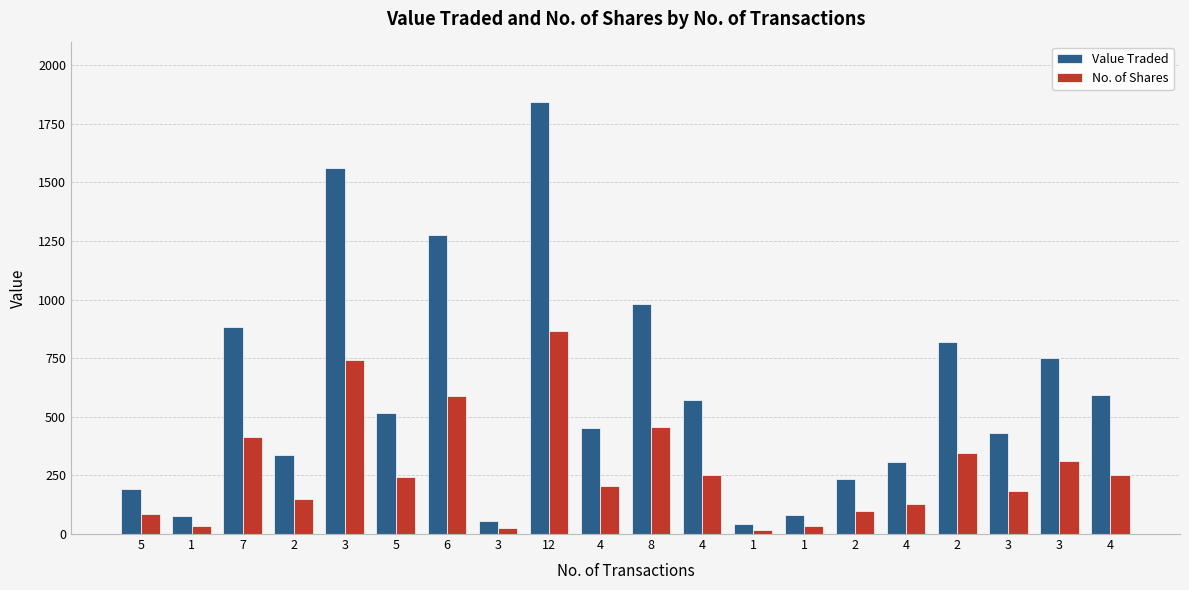

Reading left to right, list all the values displayed in this chart.

Value Traded: 194	79	881	338	1562	515	1277	55	1844	452	981	573	42	82	236	308	821	429	752	592
No. of Shares: 86	35	415	150	744	244	590	25	865	205	457	250	18	35	100	130	347	182	310	252